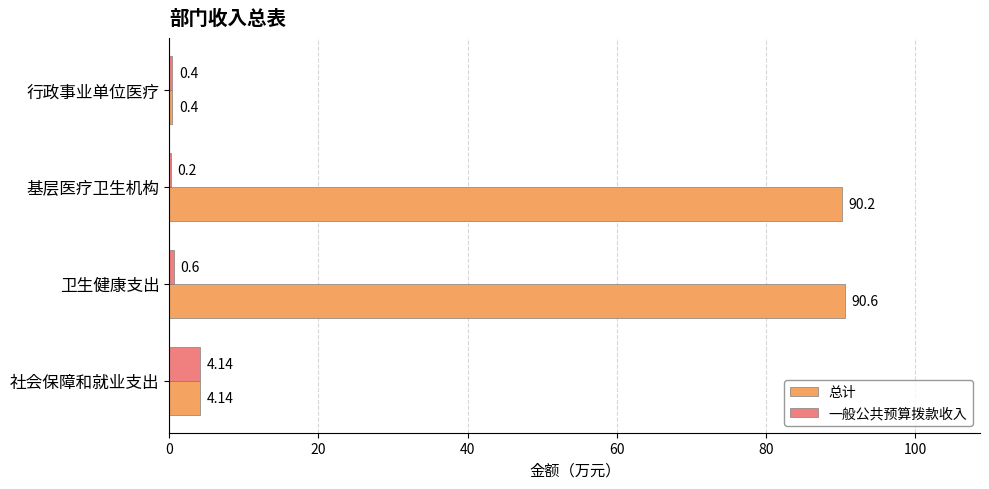

What is the average value of the 总计 series?

46.3